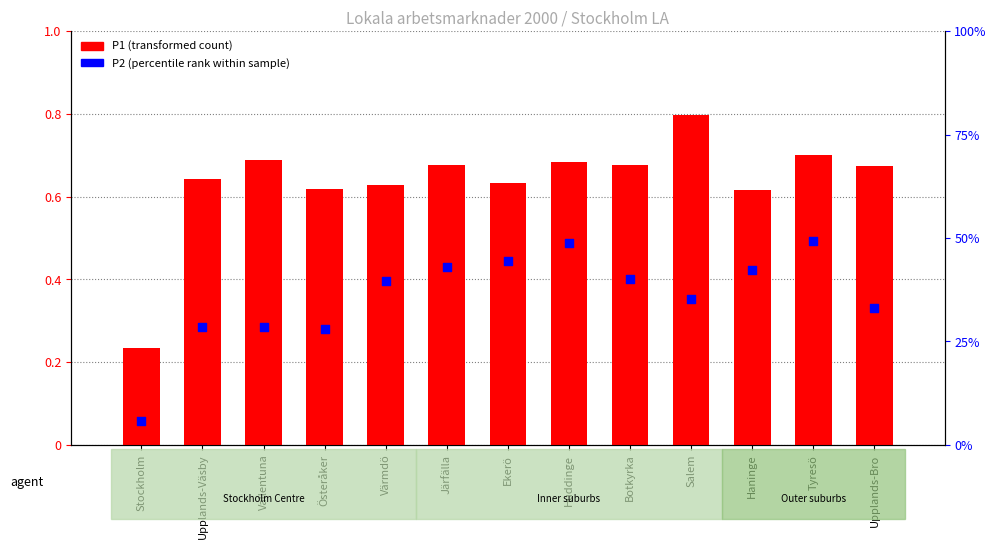

At how many categories does at least one series exceed 0?

13